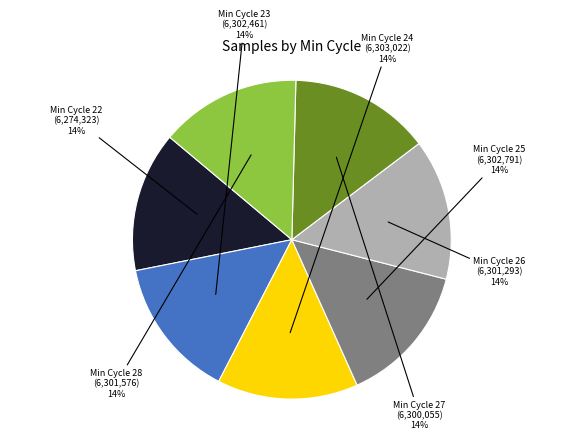

Is there any slice that represents more than half of the pie?

No